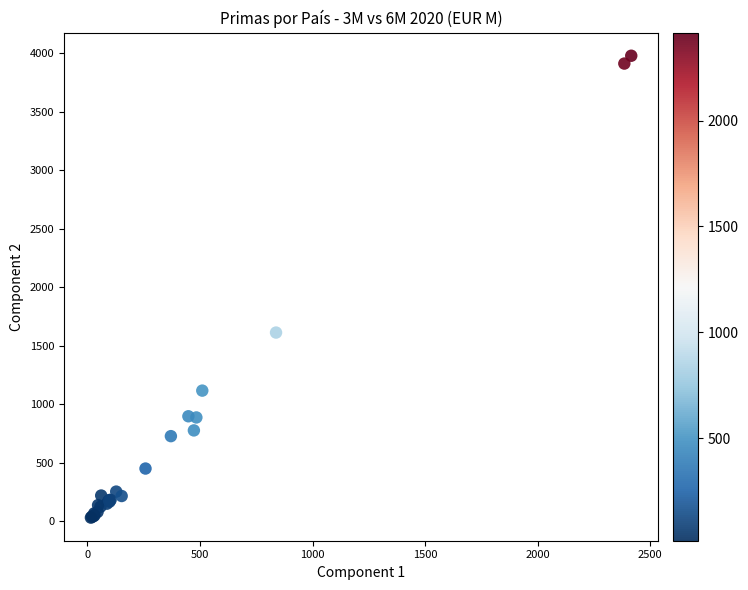

What Y value in the scatter plot is closest to 2004?

1612.0